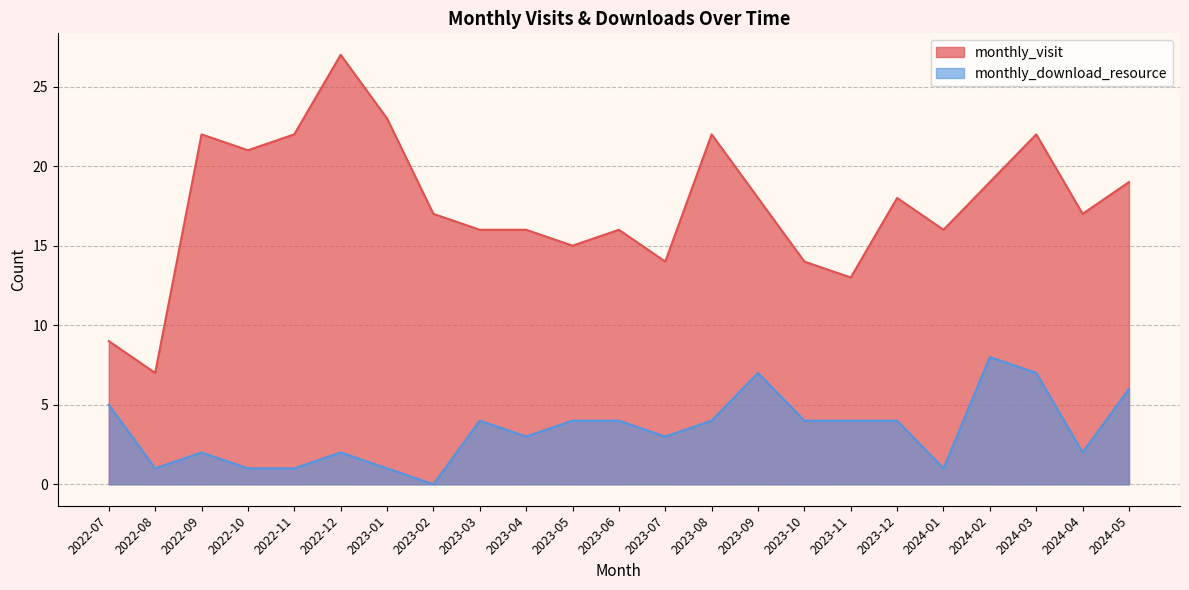

Which series has the largest range (max minus min)?

monthly_visit